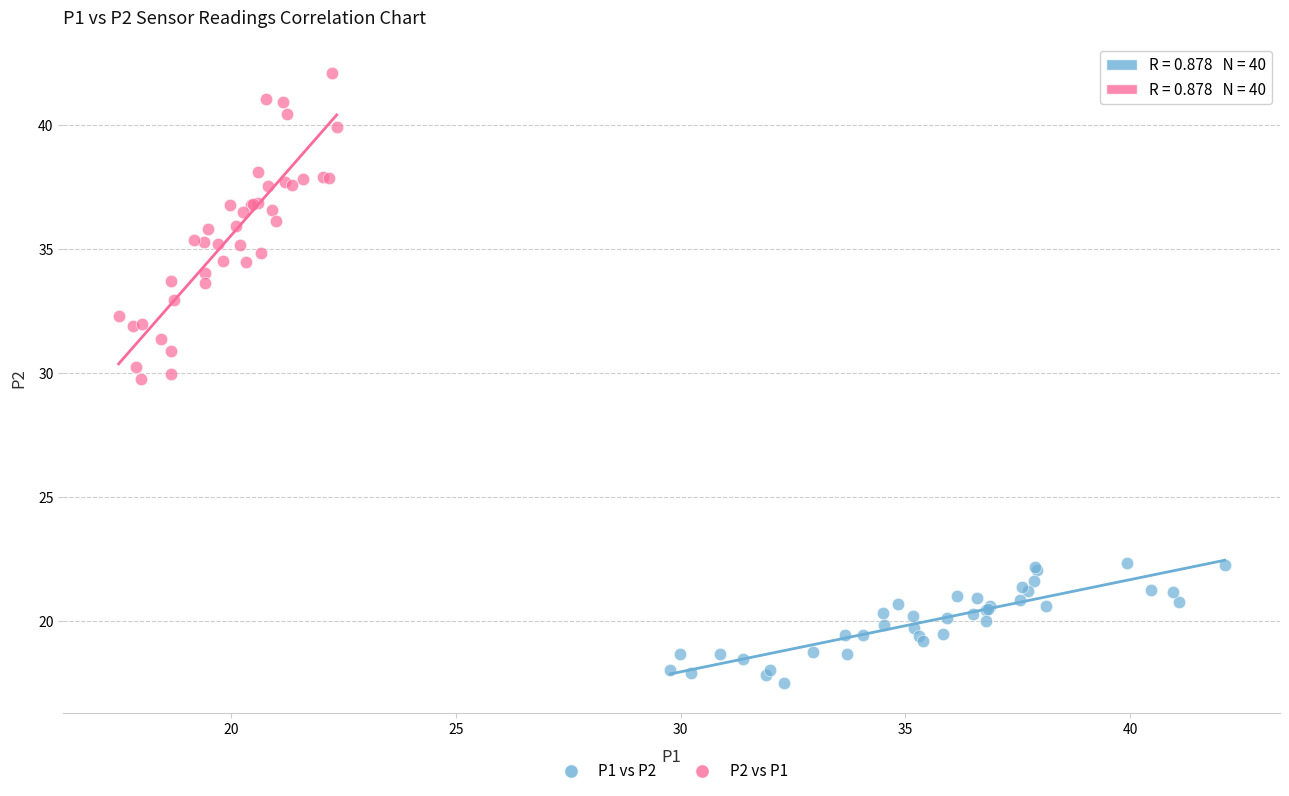

Which series contains the lowest Y value?

P1 vs P2